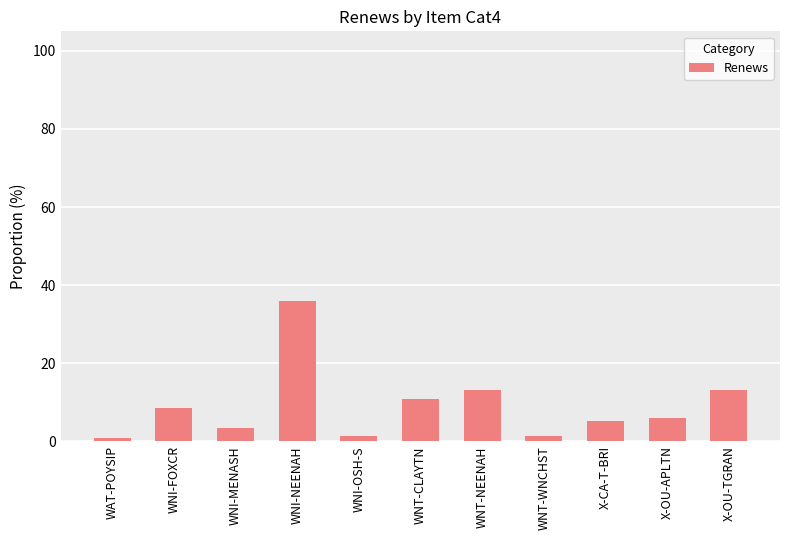

Count the number of categories in the chart.

11